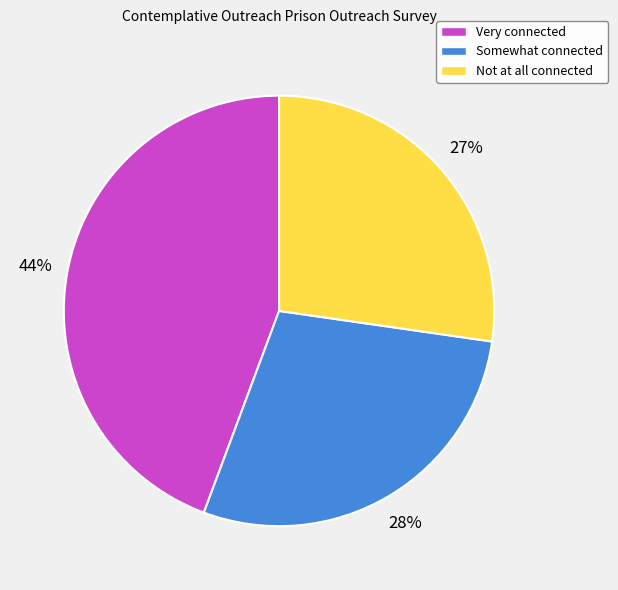

Does Somewhat connected represent more than half of the total?

No